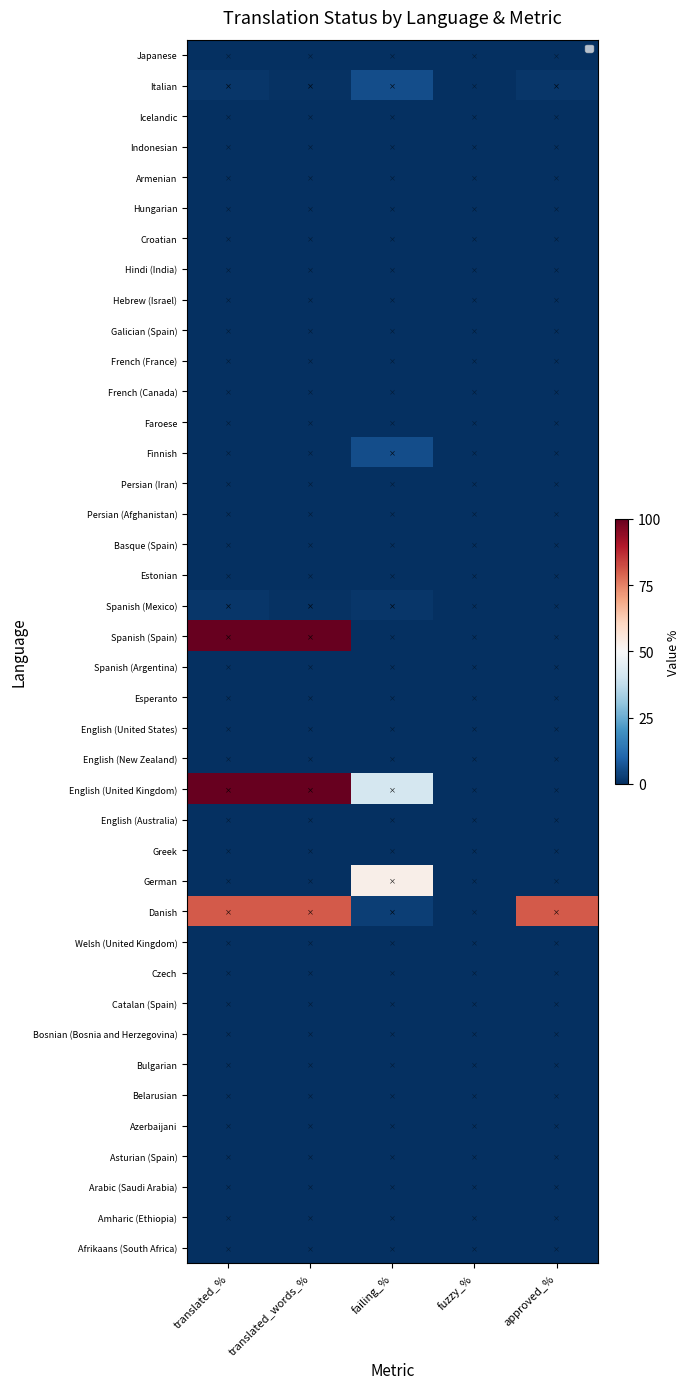

At how many categories does at least one series exceed 0?

4